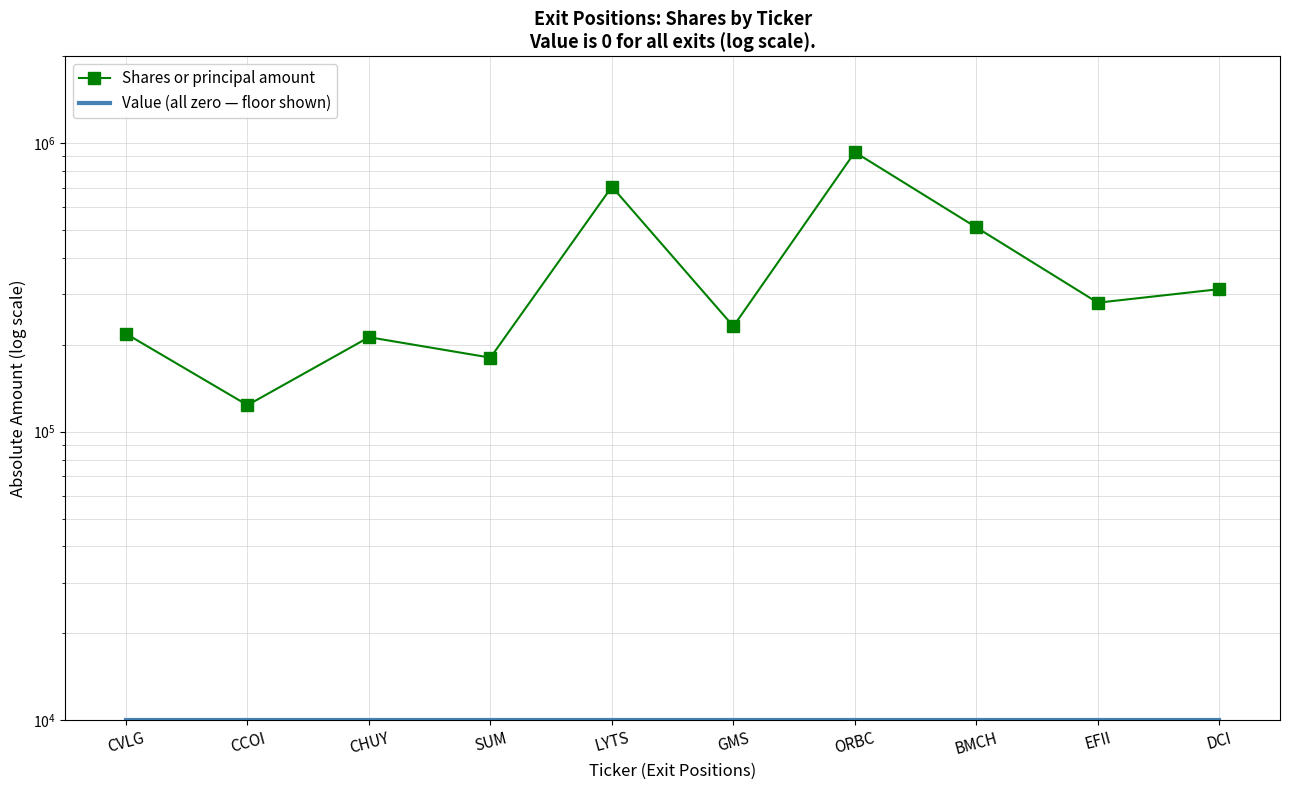

True or false: Shares or principal amount has more than 0 points higher than both neighbors.

True